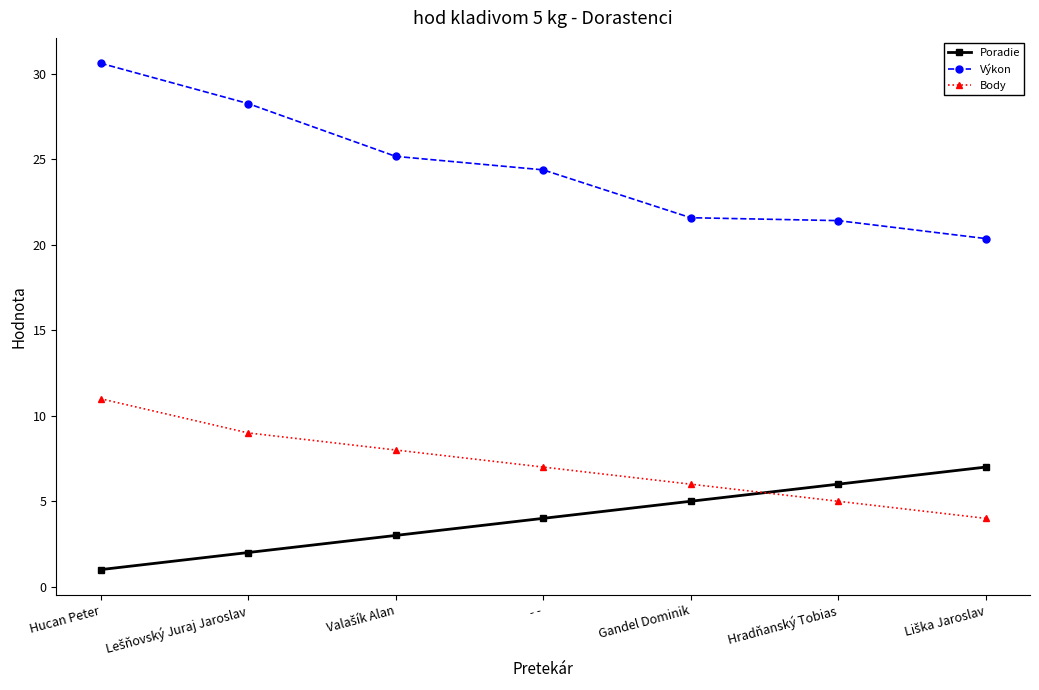

What is the spread (max minus min) of values at - -?

20.4